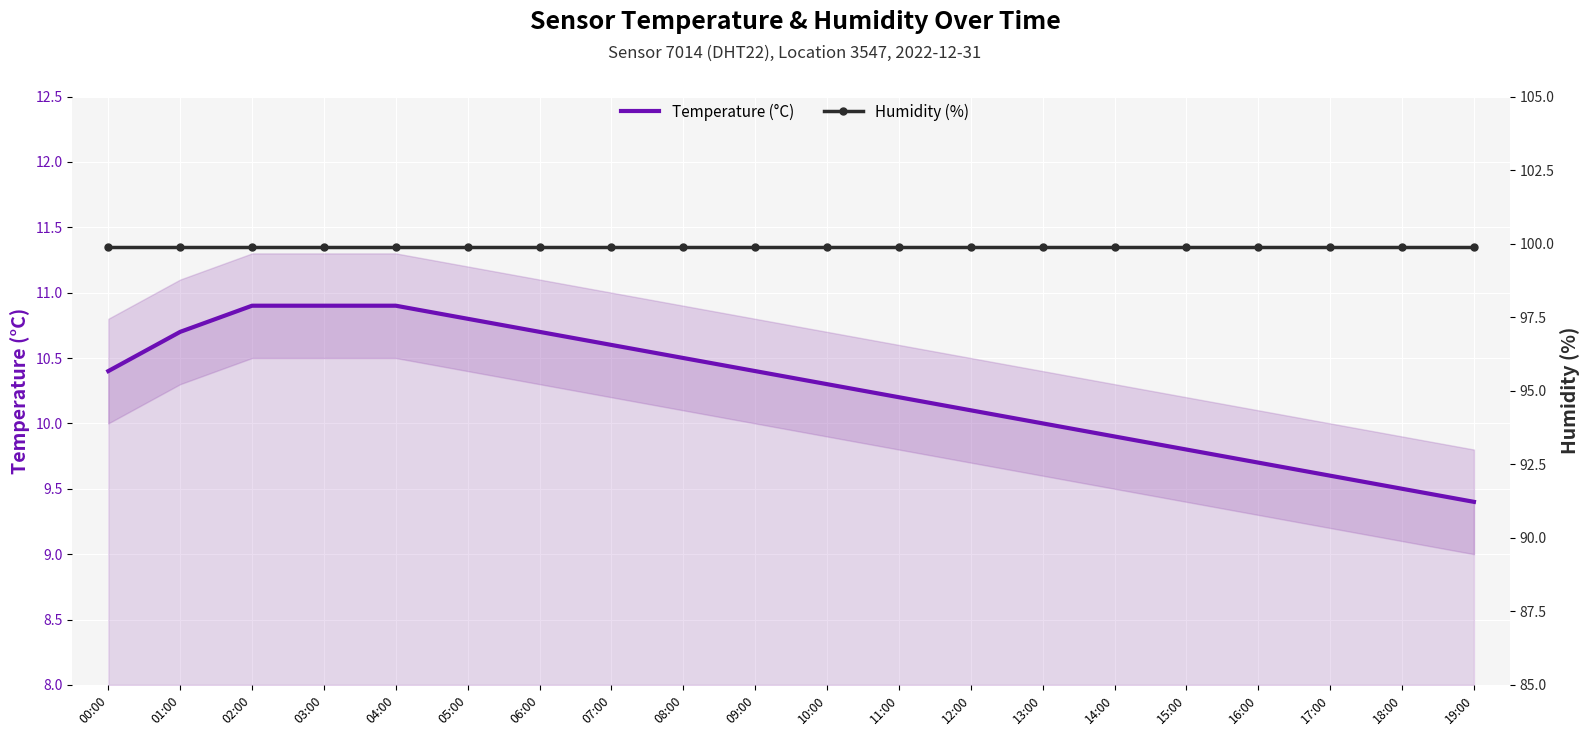

True or false: Temperature (°C) has a value of 16.7 at 11:00.

False